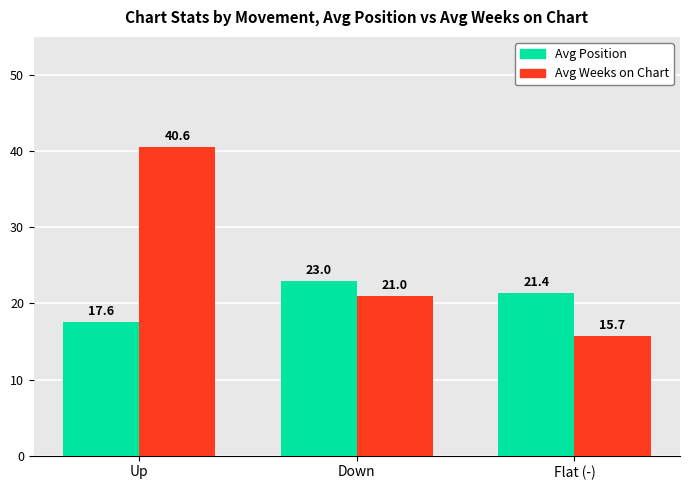

What position from the right is Flat (-)?

1